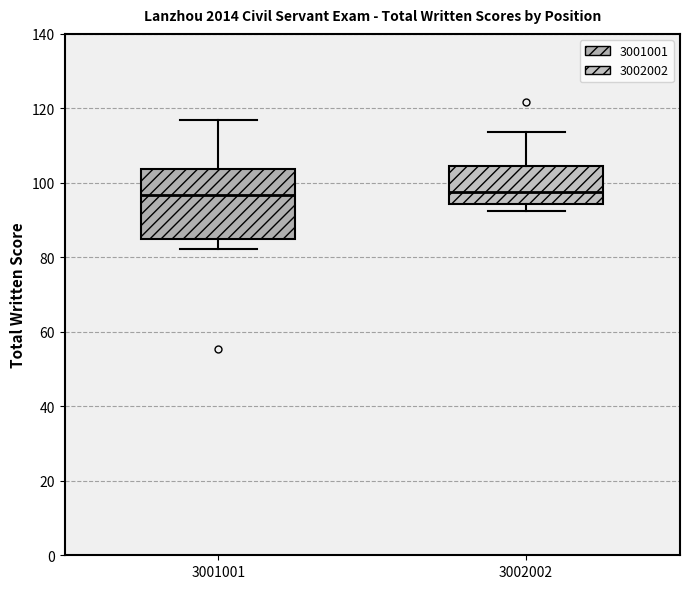

Reading left to right, read every box against the y-axis: the position of its median line, the range the box covers, and the ends of its whiskers. The values are not printed on the chart, so give them approximately, as read against the axis.

3001001: median 96, box 86 to 104, whiskers 82 to 116
3002002: median 98, box 94 to 104, whiskers 92 to 114